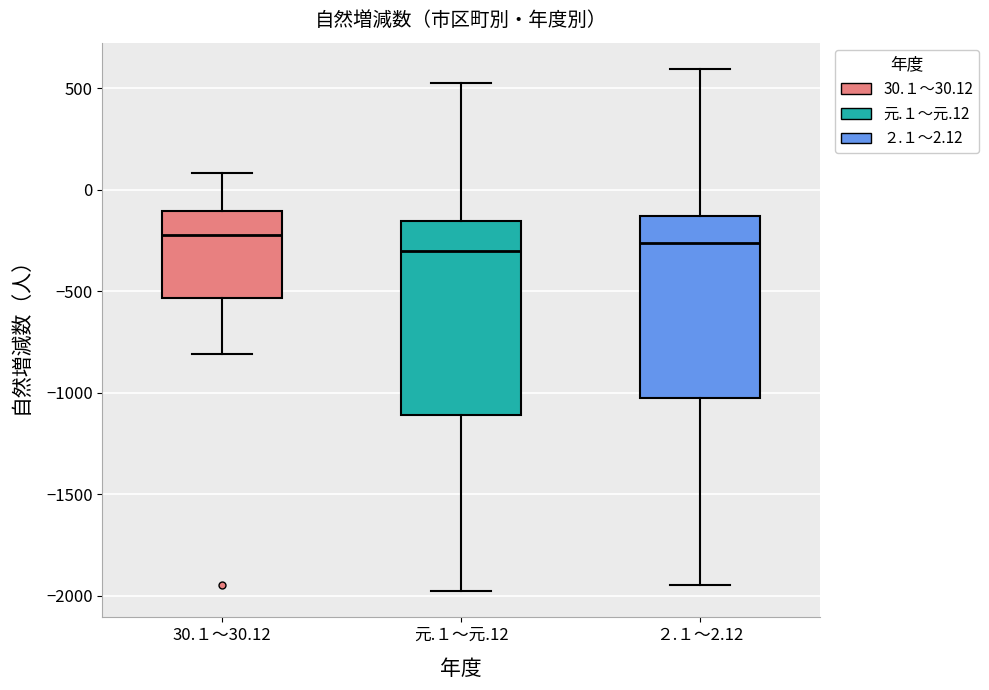

Reading left to right, transcribe this box plot: for each box, give where its median line is, the range the box spans, and where its two whiskers end, as read against the y-axis. The values are not printed on the chart, so give them approximately, as read against the axis.

30.１～30.12: median -200, box -550 to -100, whiskers -800 to 100
元.１～元.12: median -300, box -1100 to -150, whiskers -2000 to 500
２.１～2.12: median -250, box -1000 to -150, whiskers -1950 to 600